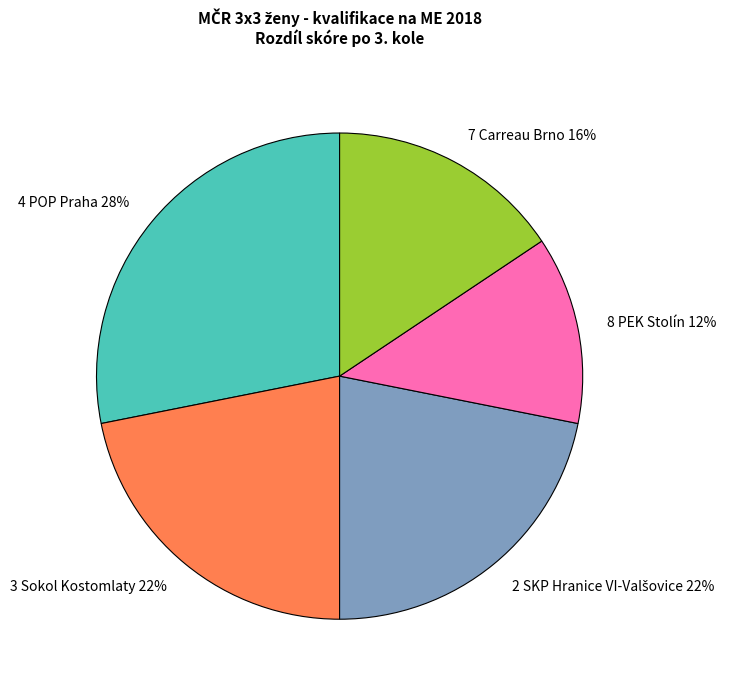

How many slices are in this pie chart?

5